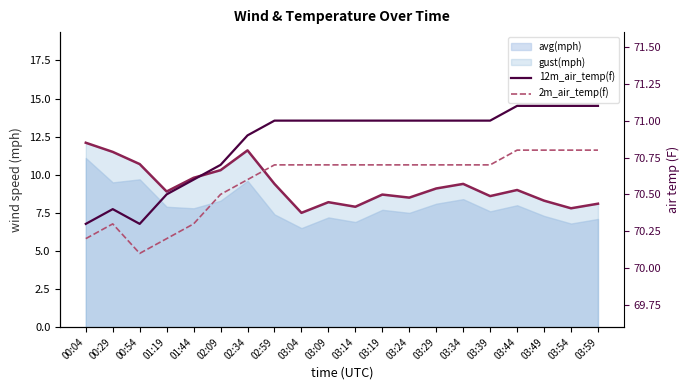

True or false: 12m_air_temp(f) has a value of 71.0 at 03:09.

True